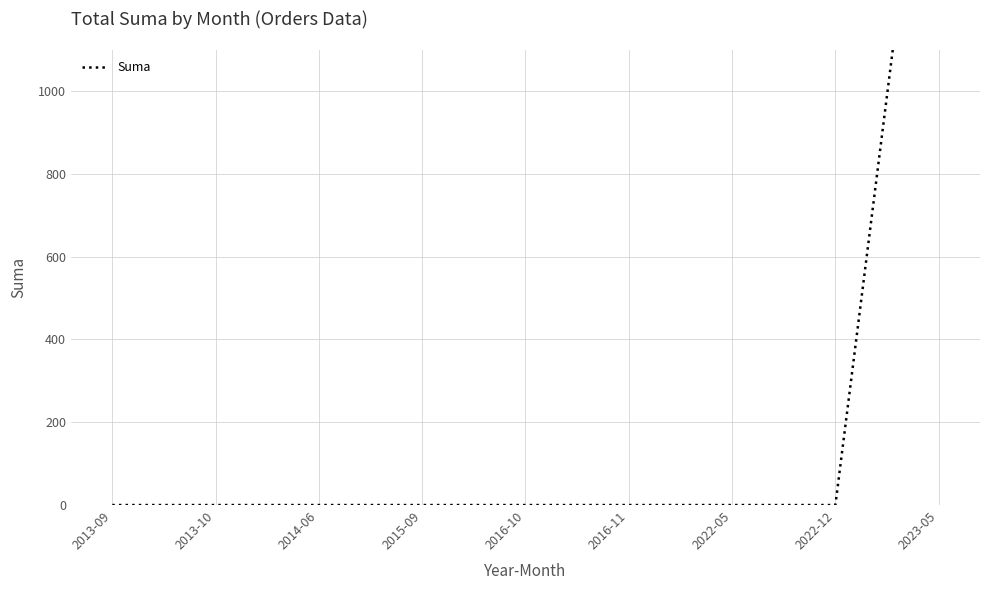

Between 2016-11 and 2013-10, which is larger?

2016-11